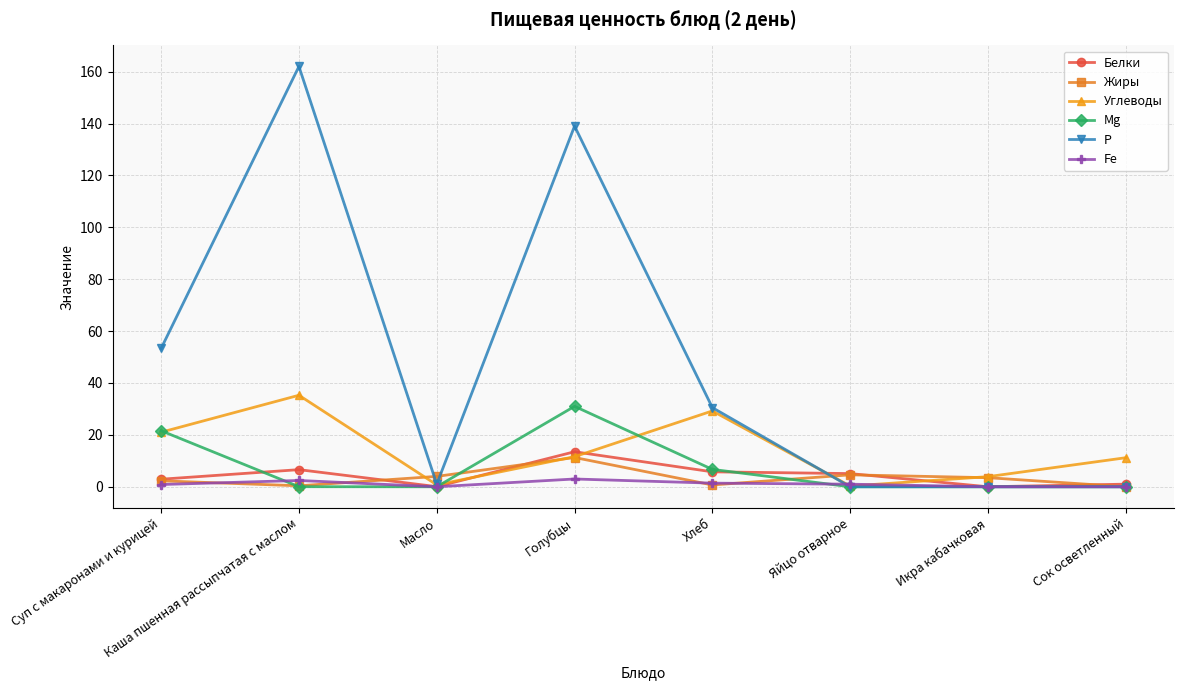

What is the label of the 7th point from the left?

Икра кабачковая